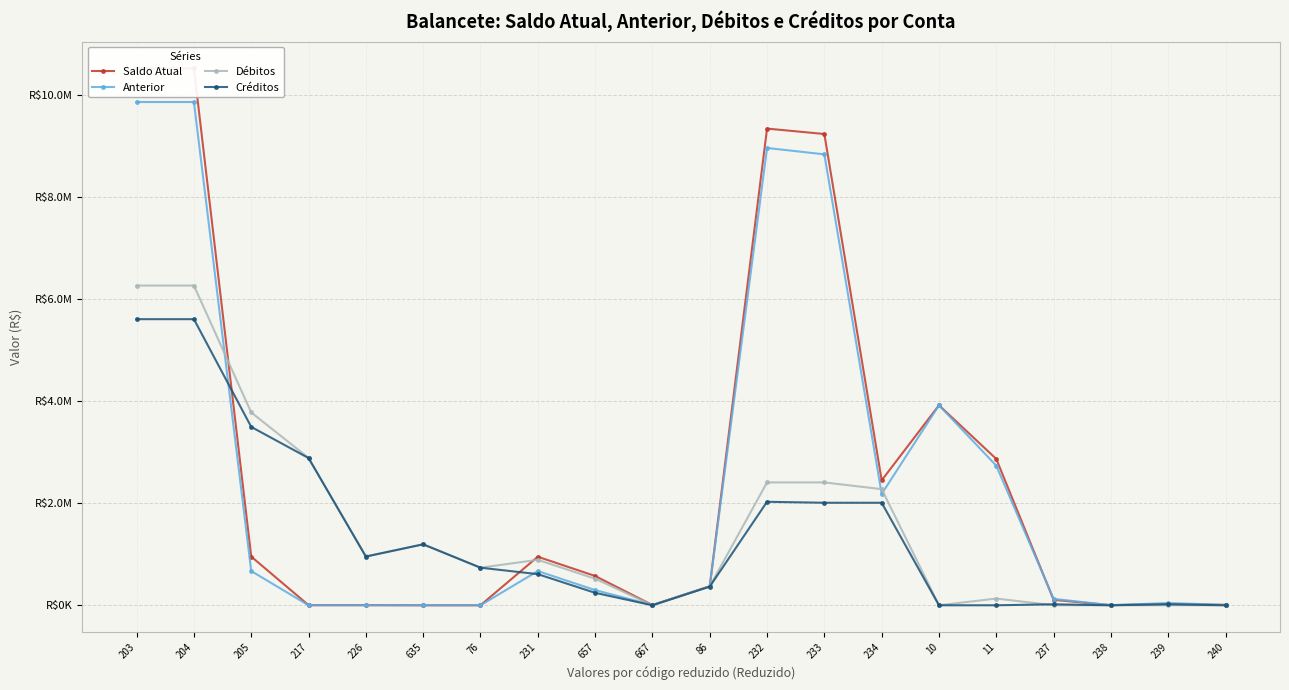

Which series changed the most between 11 and 239?

Saldo Atual